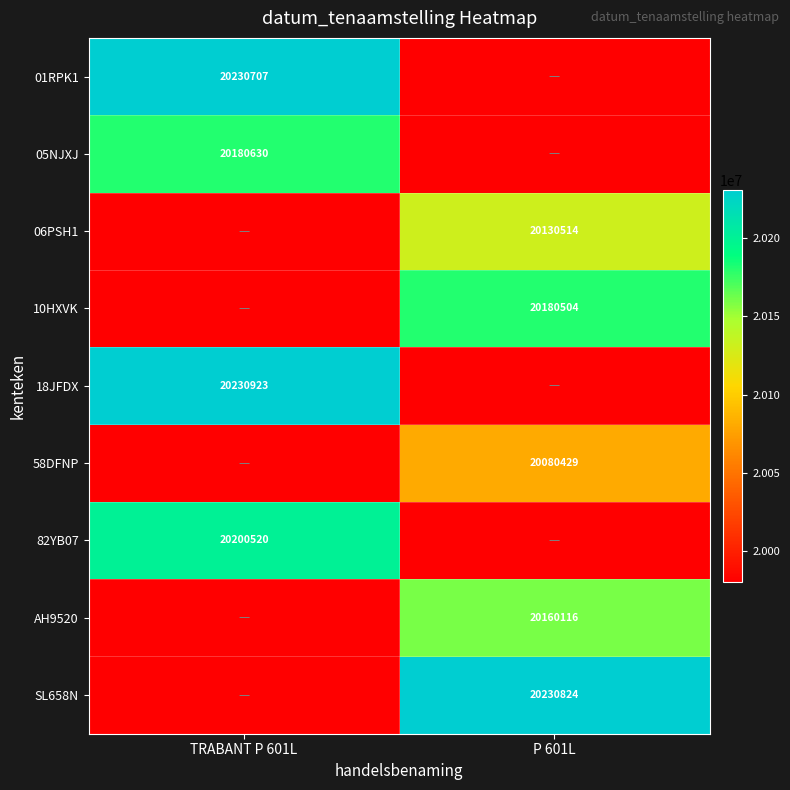

Is it true that 58DFNP equals 20080429 at P 601L?

True